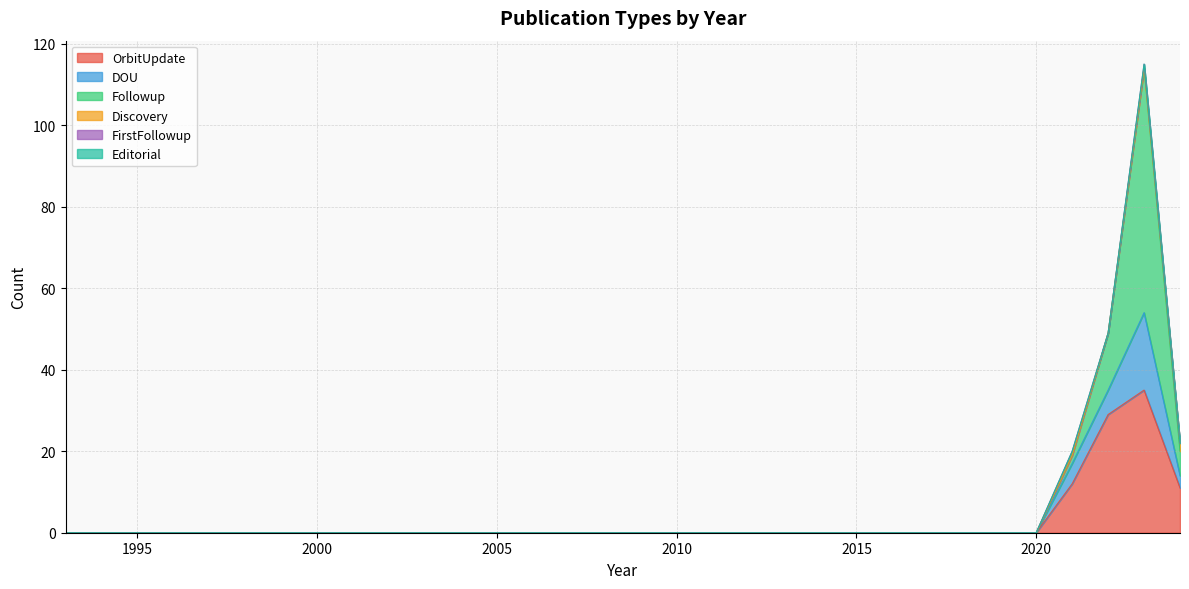

At which label does FirstFollowup reach its peak?

2021